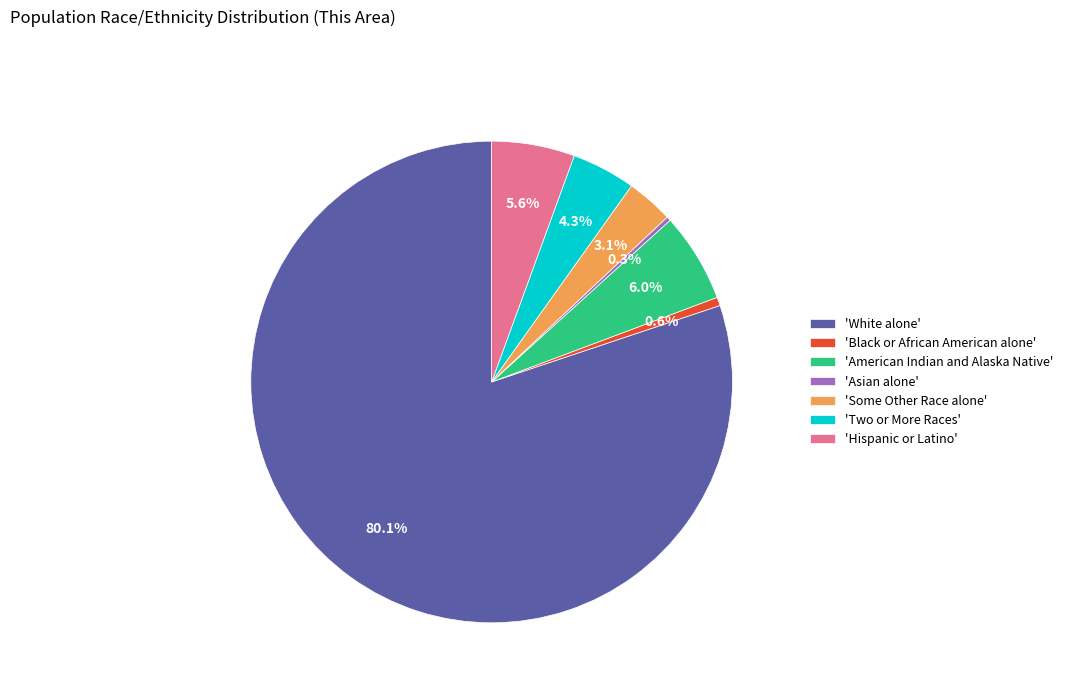

Which has a higher value, 'White alone' or 'Black or African American alone'?

'White alone'